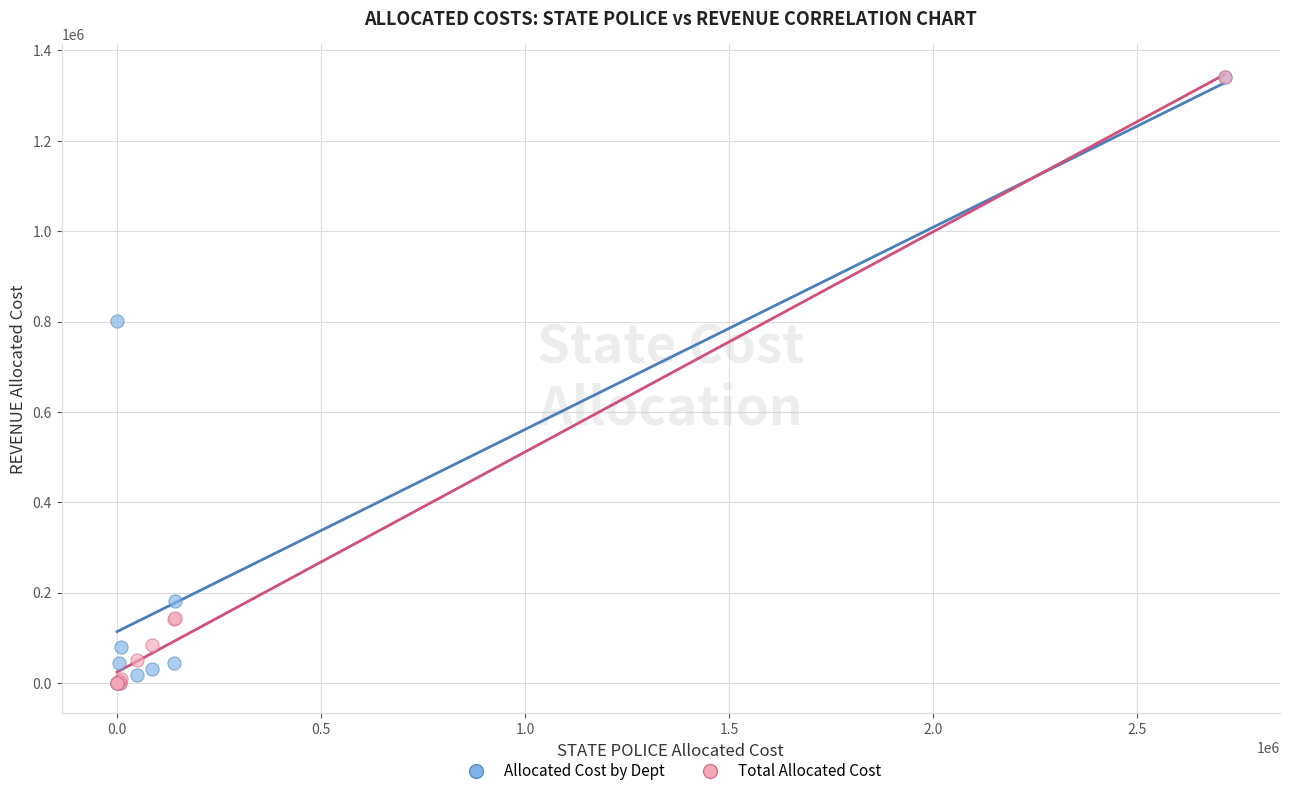

What are all the series names shown in the legend?

Allocated Cost by Dept, Total Allocated Cost